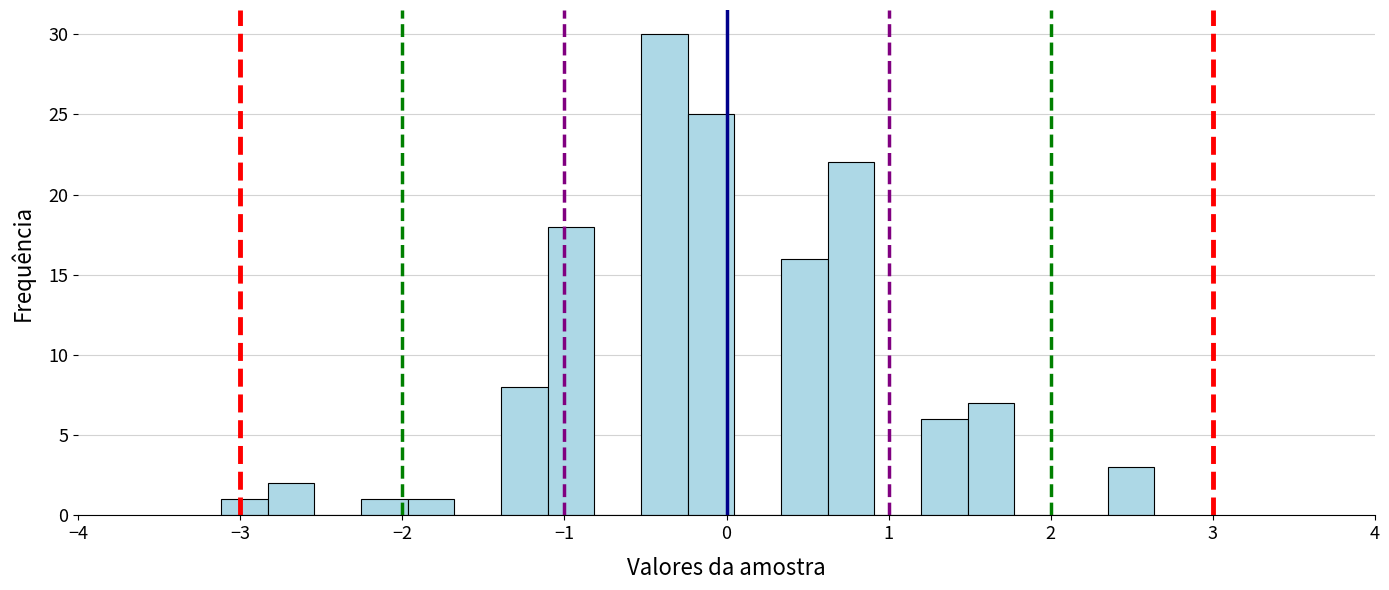

Read against the x-axis, roughly where is the centre of the tallest bar?

-0.4